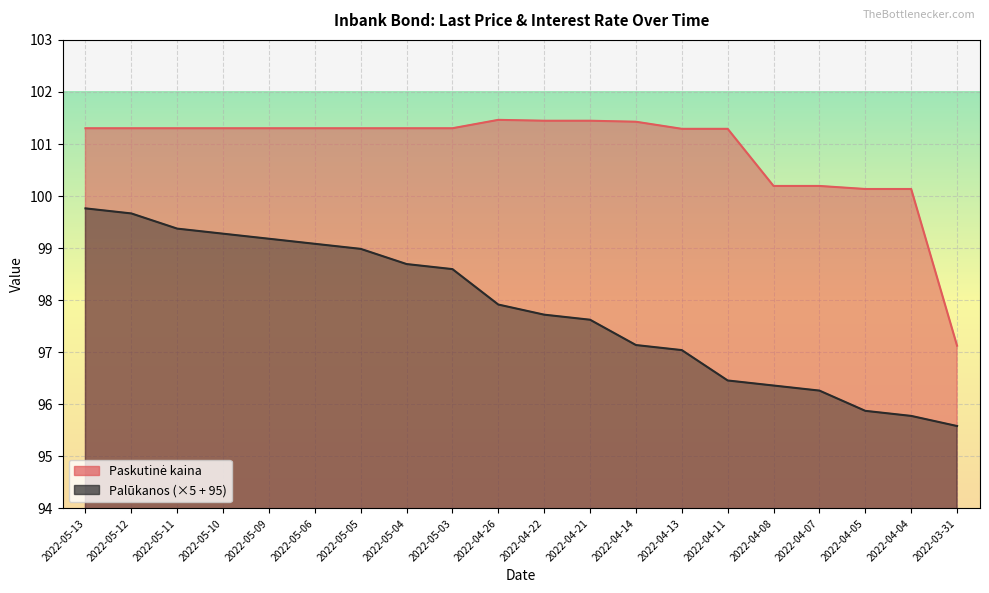

What is the difference between the Paskutinė kaina values at 2022-04-14 and 2022-05-12?

0.1